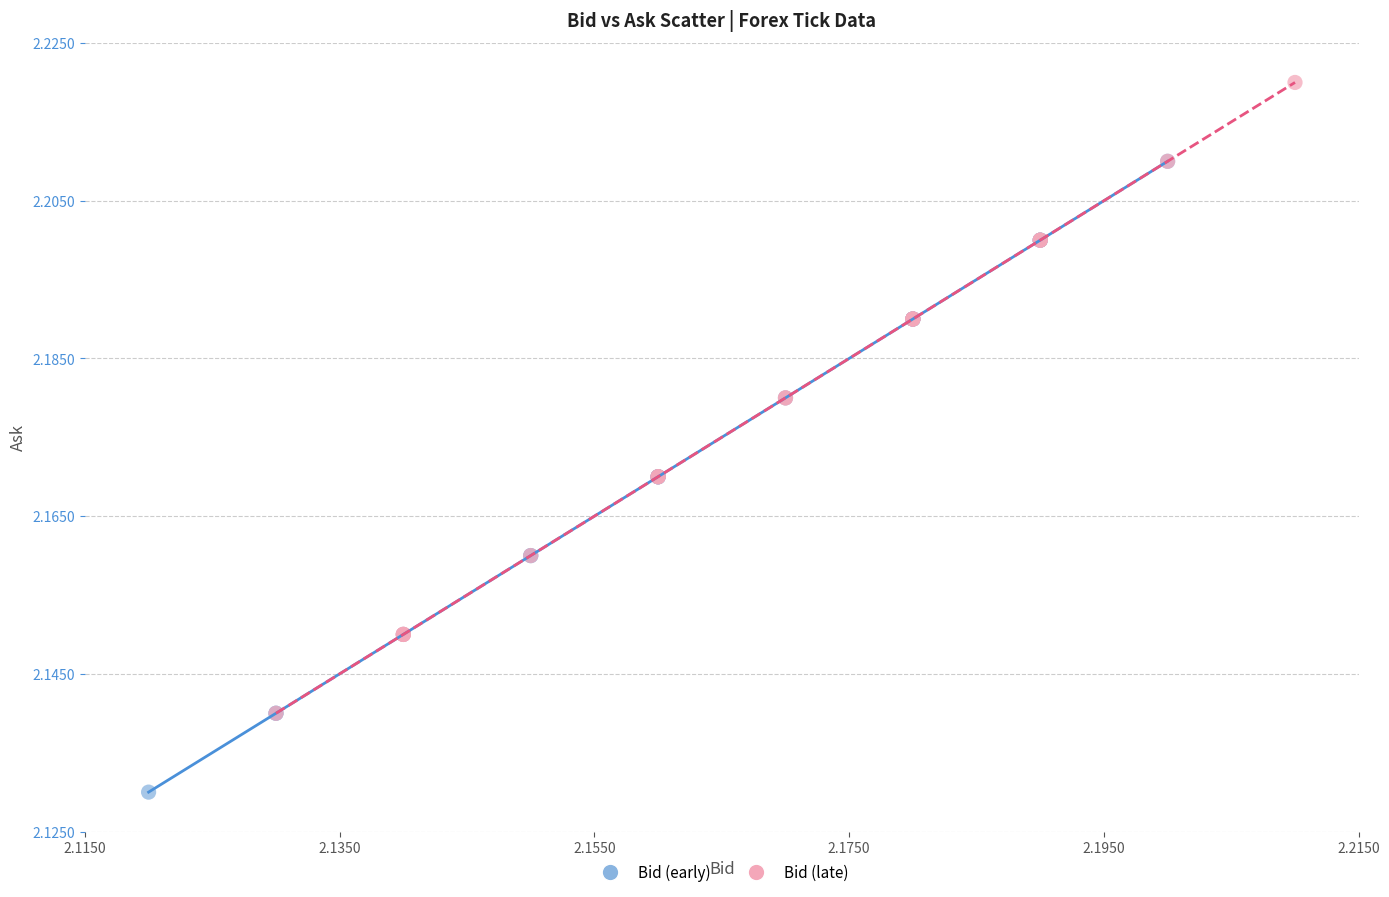

What are all the series names shown in the legend?

Bid (early), Bid (late)